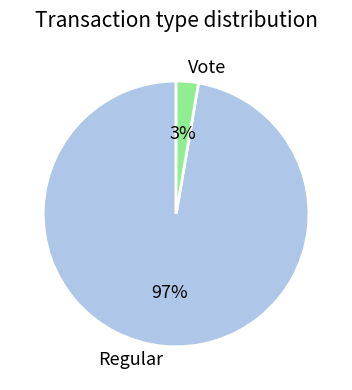

Which has a higher value, Vote or Regular?

Regular